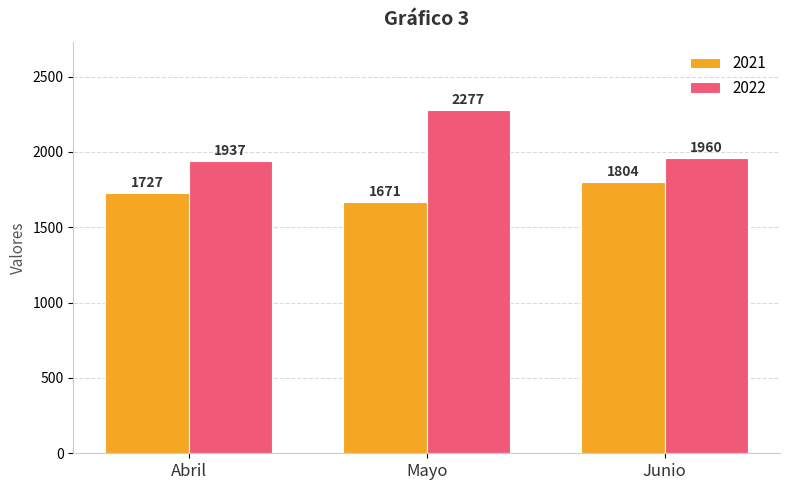

What is the sum of all 2021 values?

5202